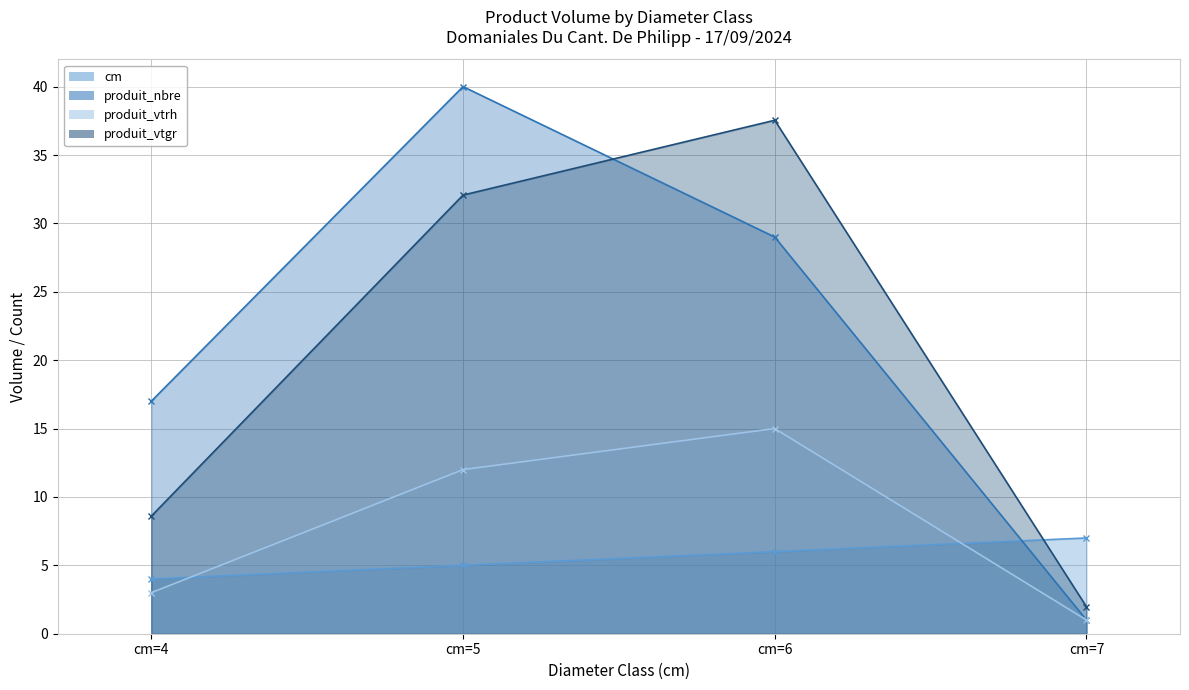

Is it true that produit_vtrh equals 12.0 at cm=5?

True